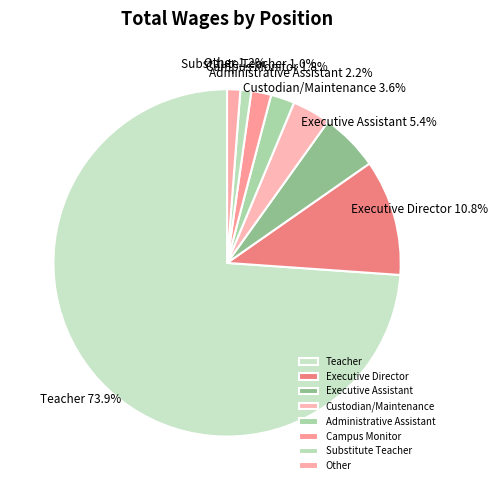

To the nearest percent, what is the difference between the largest and smallest slice percentages?

73%